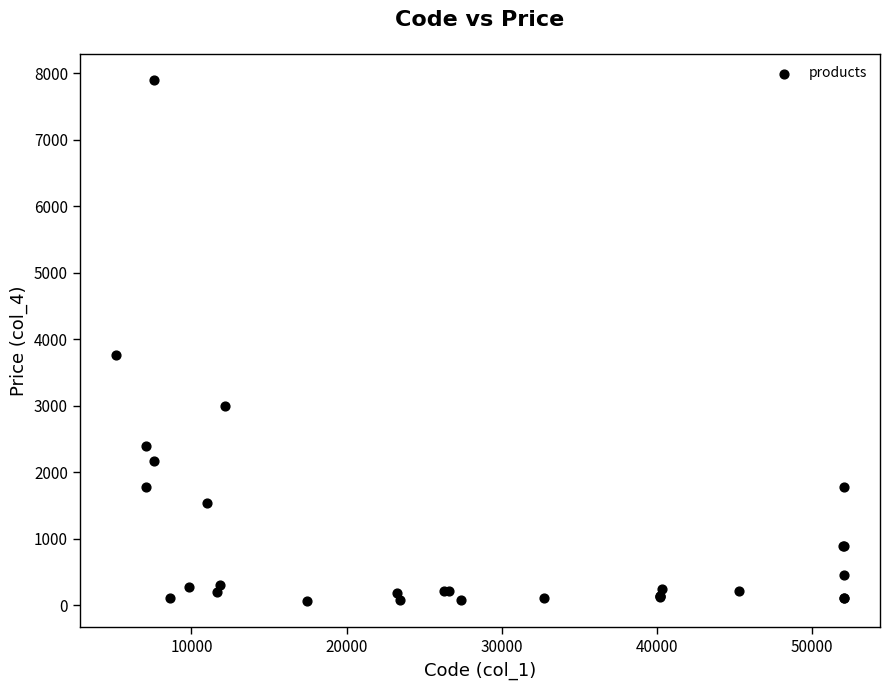

What Y value in the scatter plot is closest to 3978?

3760